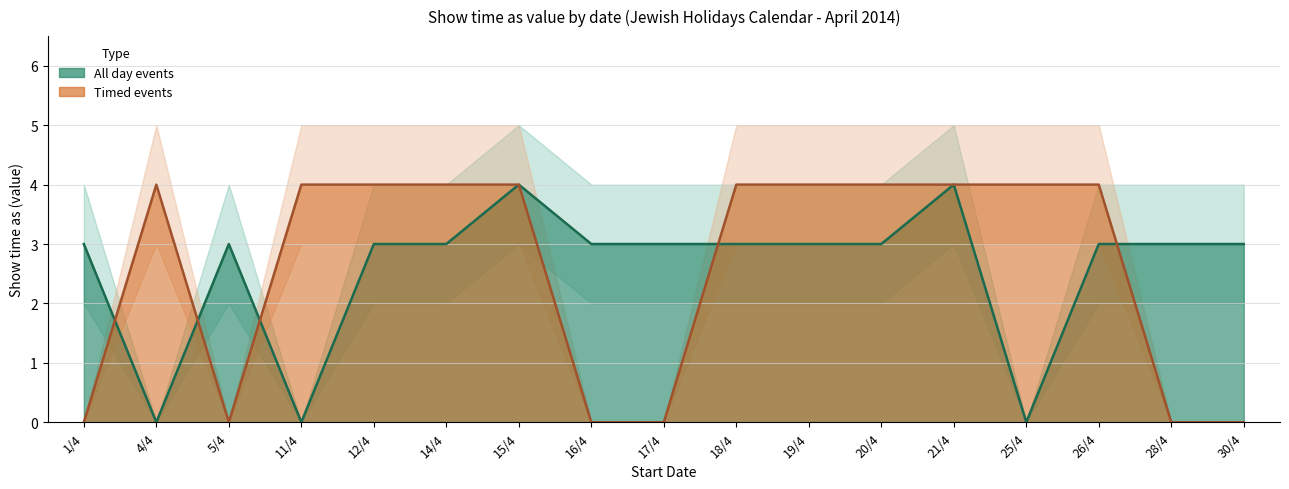

Where does the All day events series first go above 3?

15/4